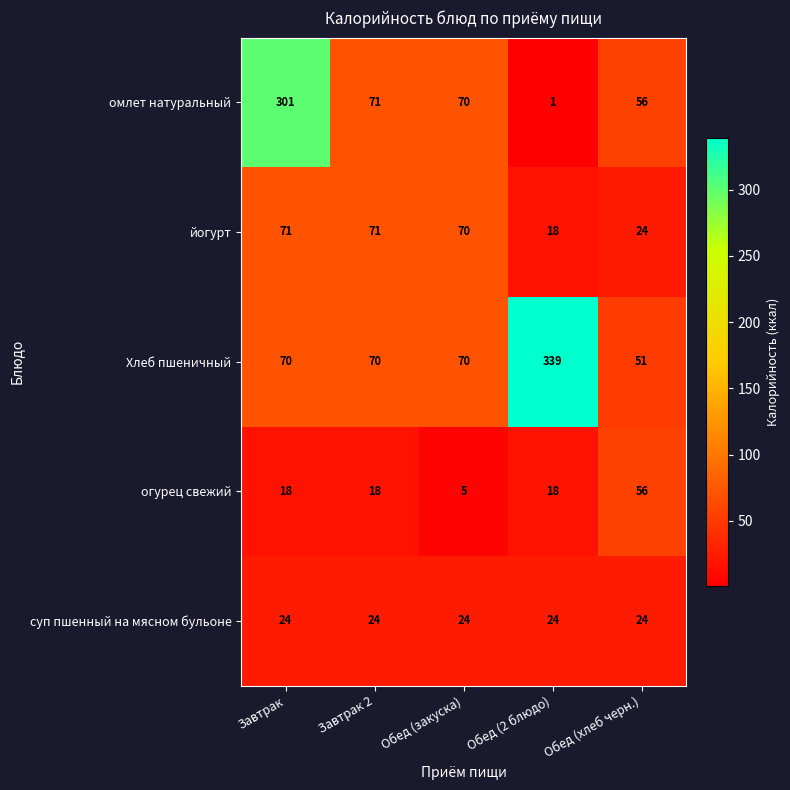

List the series in order of their peak value, highest first.

Хлеб пшеничный, омлет натуральный, йогурт, огурец свежий, суп пшенный на мясном бульоне